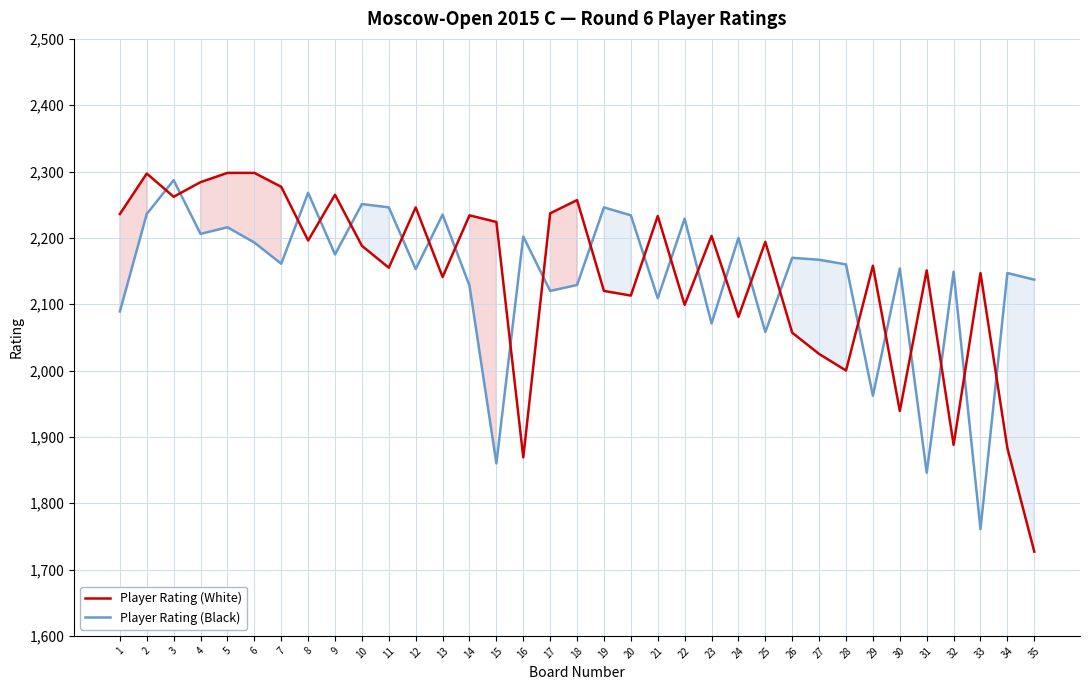

Rank the series at 4 from highest to lowest value.

Player Rating (White), Player Rating (Black)